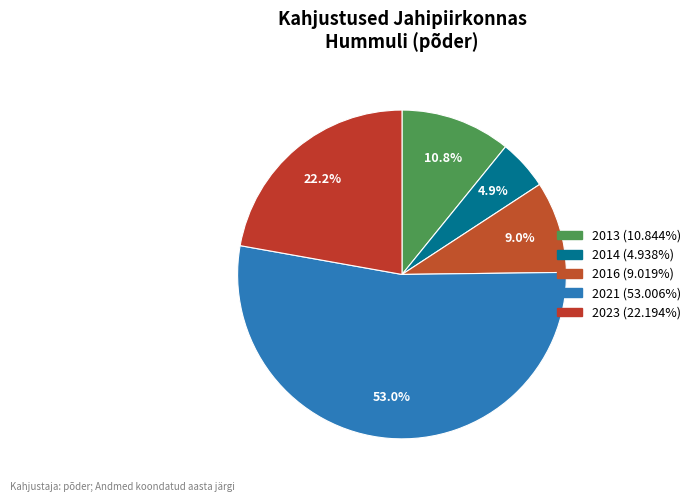

Which slice is the largest?

2021 (VL390-1)